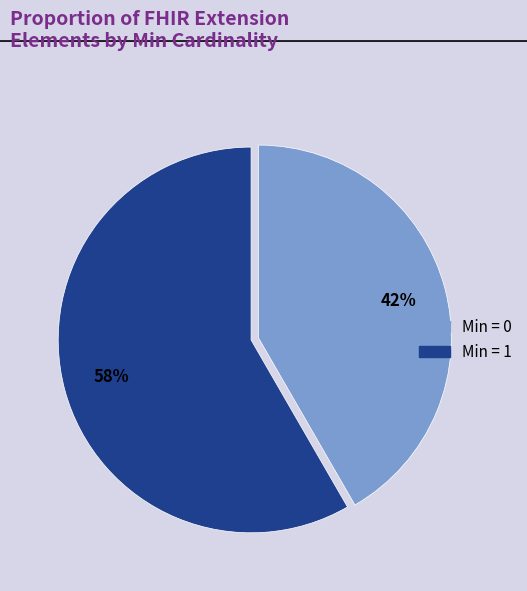

How many slices are in this pie chart?

2